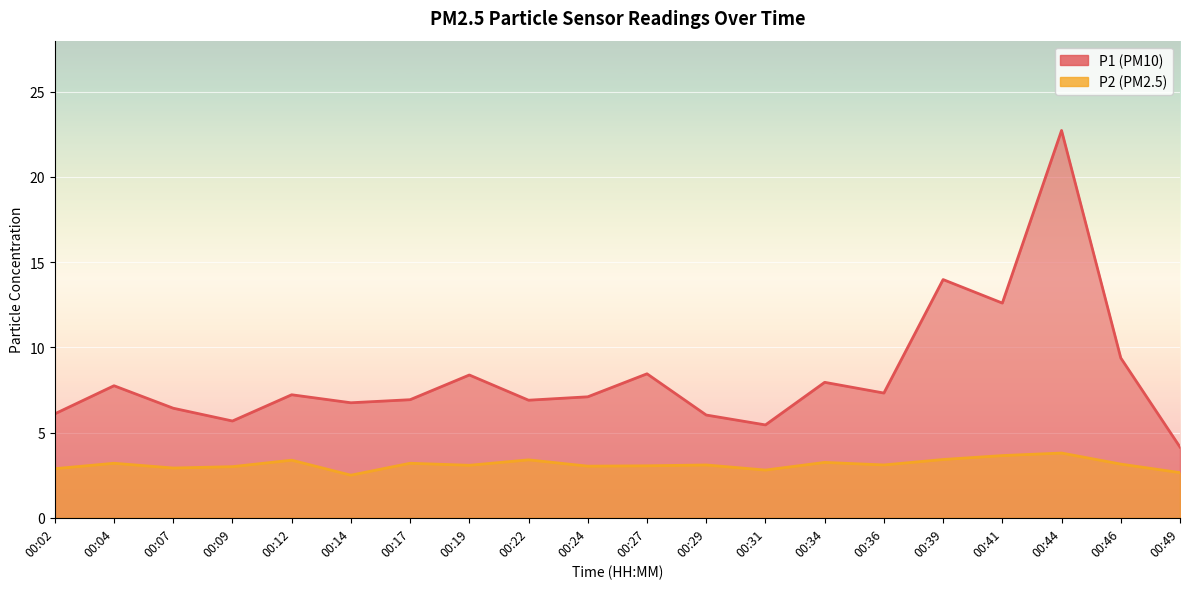

At how many categories does at least one series exceed 3?

20